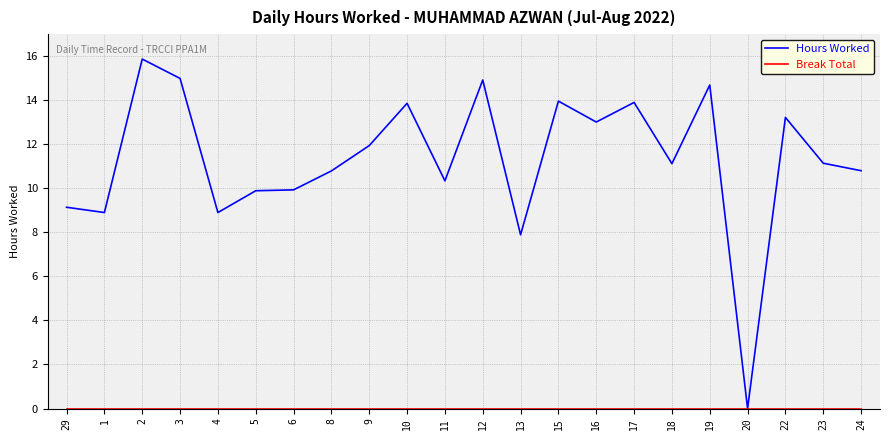

What position from the right is 24?

1